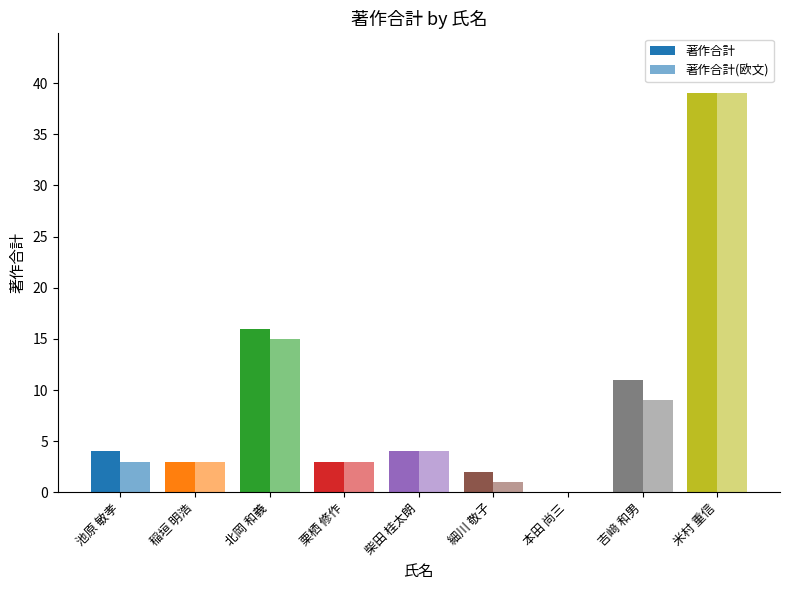

What is the difference between the 著作合計(欧文) values at 本田 尚三 and 米村 重信?

39